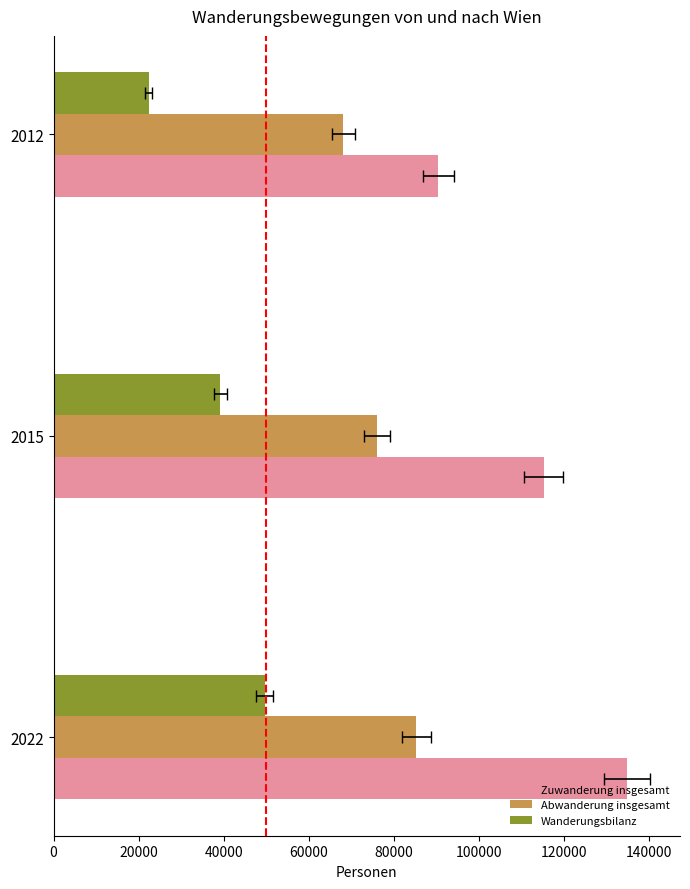

Does the chart contain any negative values?

No